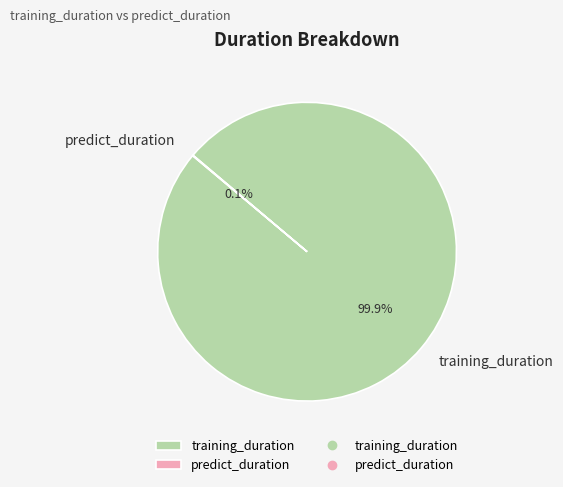

Is there any slice that represents more than half of the pie?

Yes